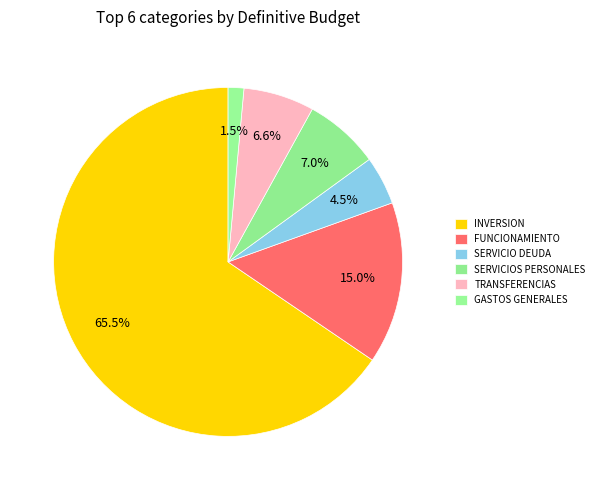

To the nearest percent, what is the difference between the largest and smallest slice percentages?

64%